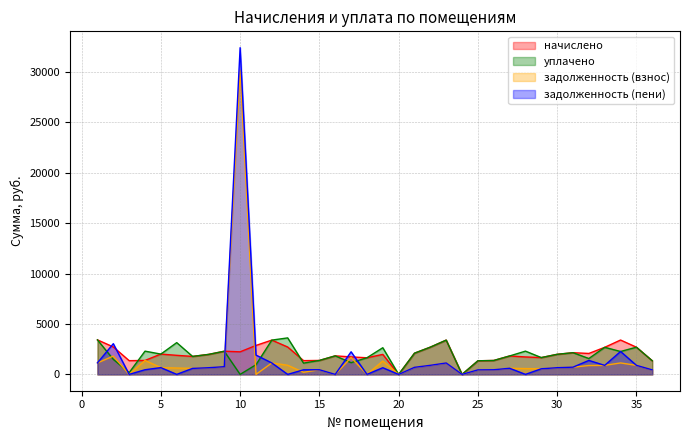

Which series has the largest range (max minus min)?

задолженность (пени)